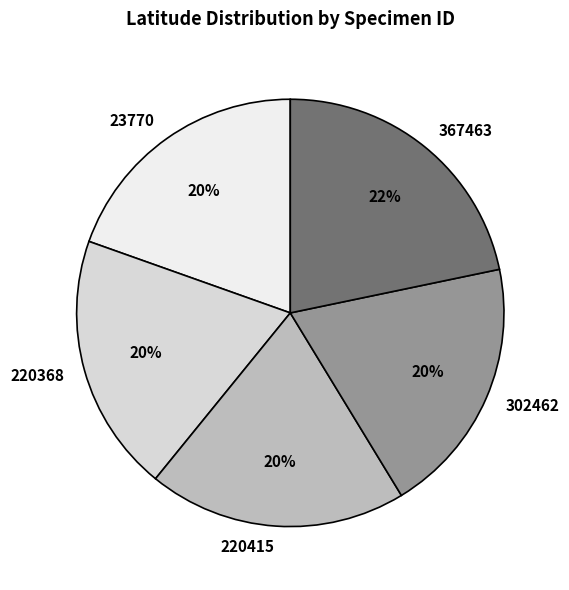

Combined, do 367463 and 220415 account for over 50%?

No